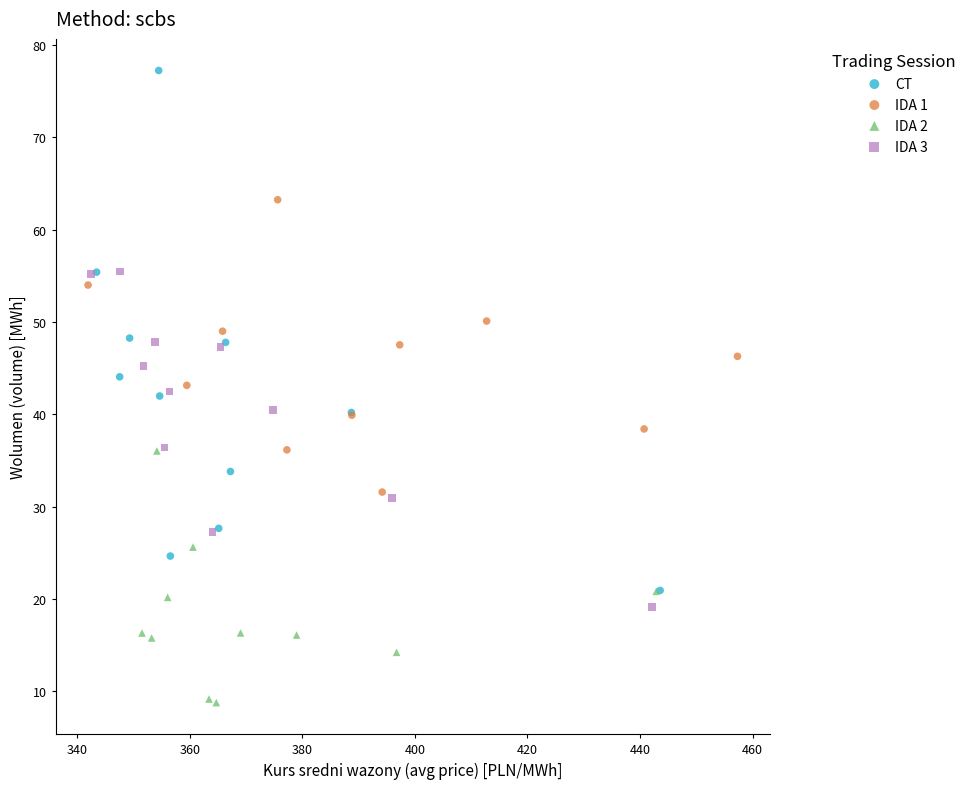

Which series has the widest spread of Y values?

CT